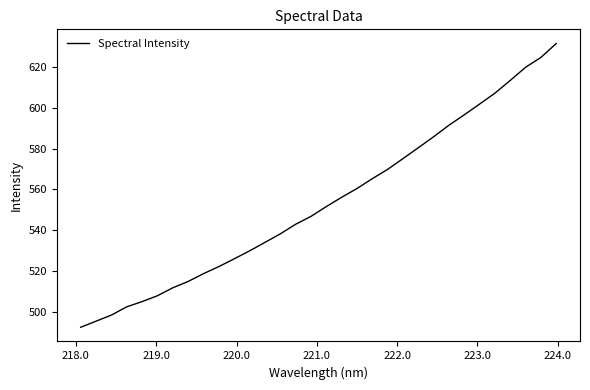

What is the difference between the maximum and second lowest values?

136.2